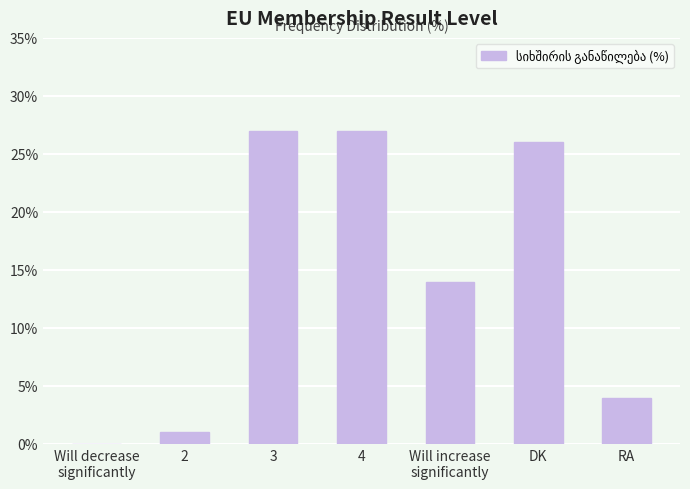

What is the change in value from 4 to RA?

-23